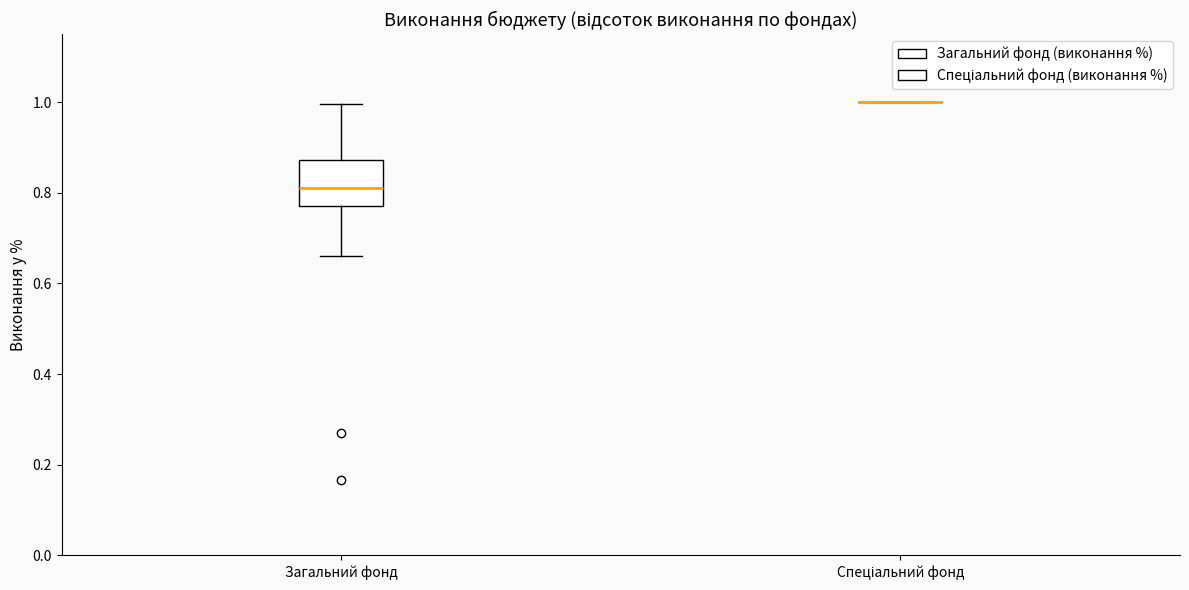

Where is the upper edge of the box for Загальний фонд on the y-axis? The values are not printed on the chart, so give them approximately, as read against the axis.

0.88